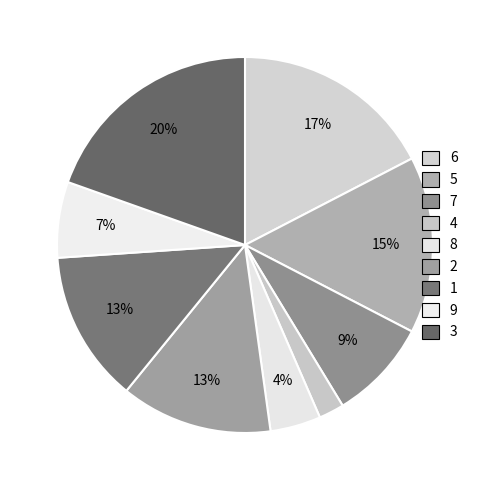

Rank the categories by value from highest to lowest.

3, 6, 5, 2, 1, 7, 9, 8, 4